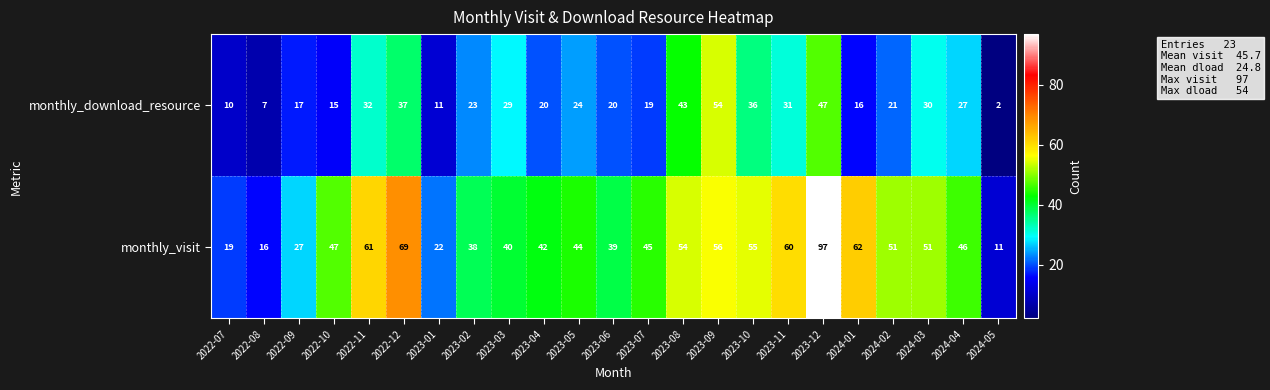

List the series in order of their overall mean, highest first.

monthly_visit, monthly_download_resource